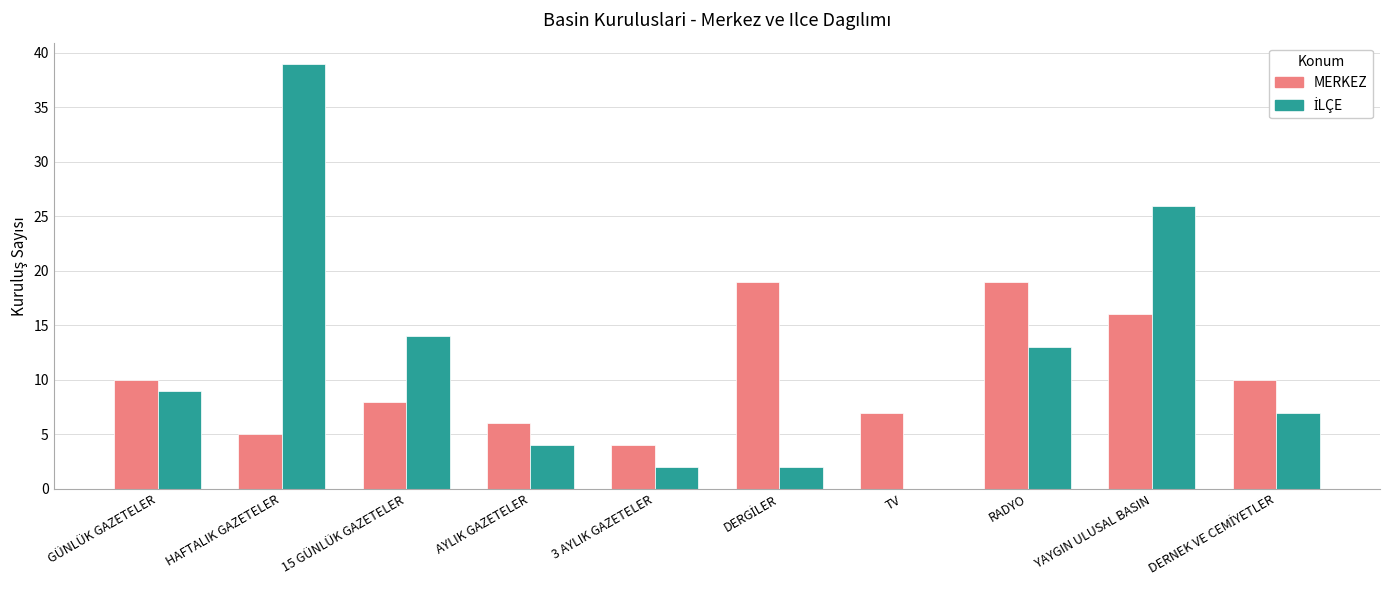

What is the sum of all MERKEZ values?

104